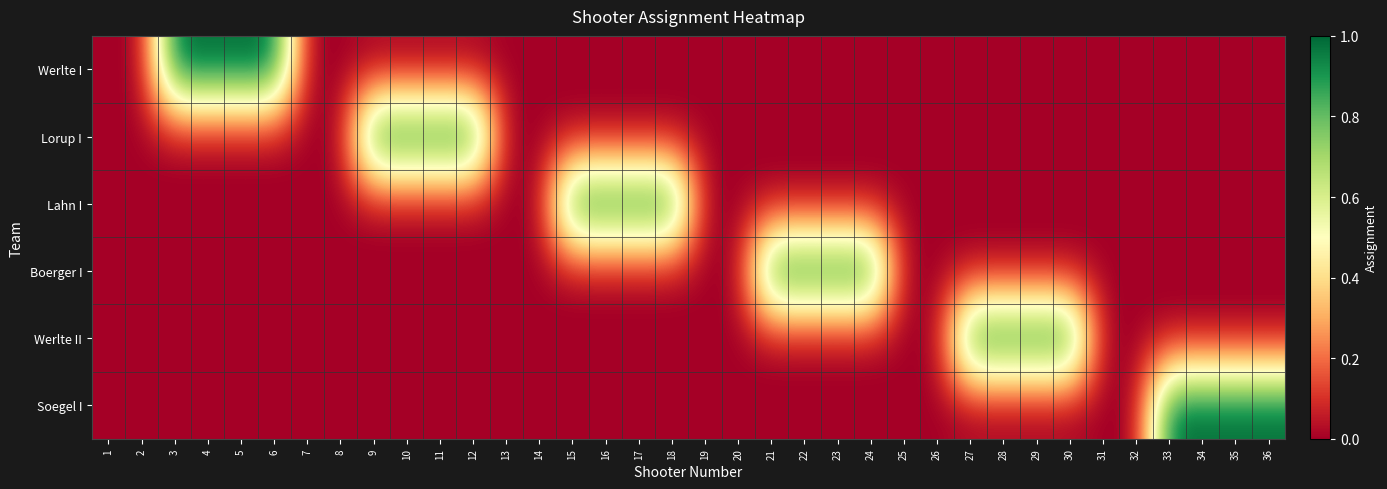

Which series has the widest spread of values?

Werlte I